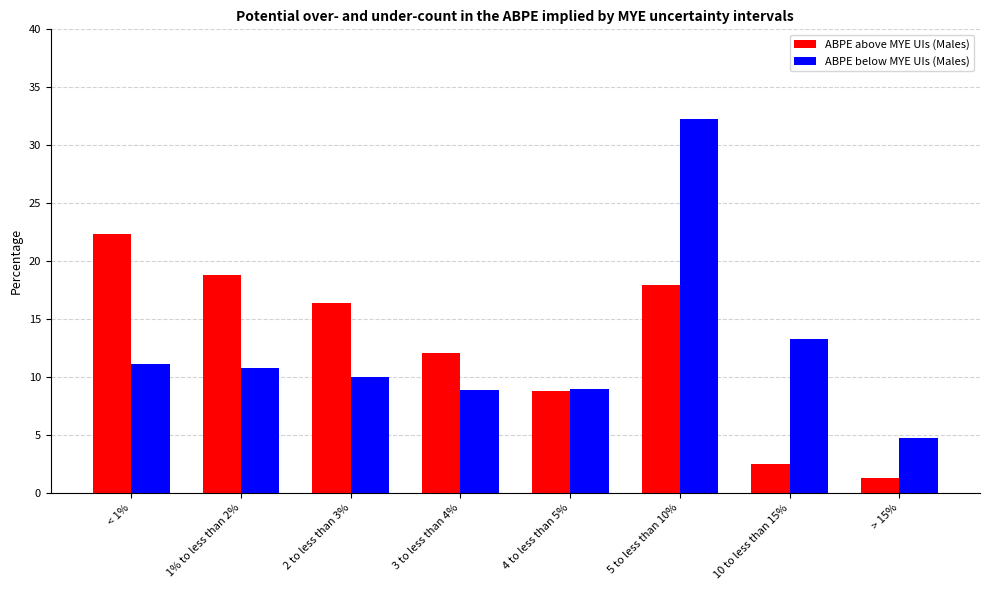

The ABPE below MYE UIs (Males) series shows 13.4 at 3 to less than 4%. True or false?

False